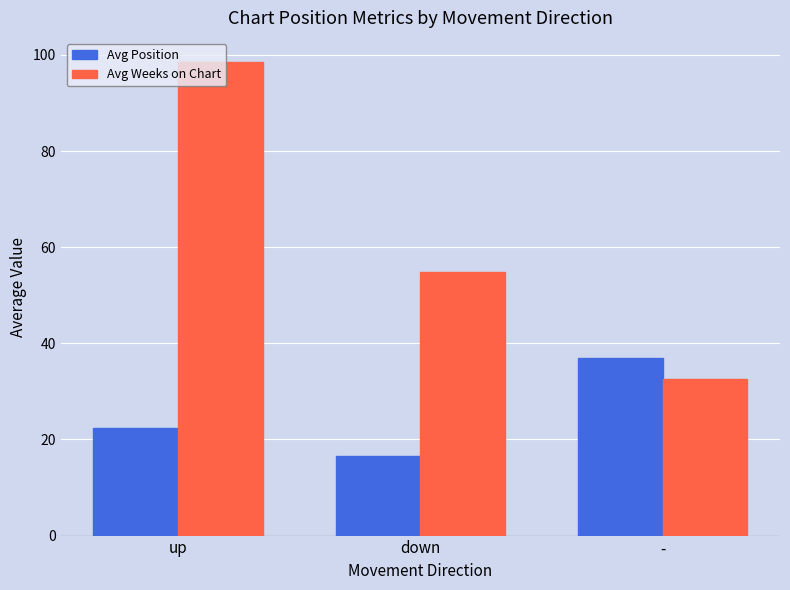

Reading right to left, extract all data points from this chart.

Avg Position: -=37.0	down=16.5	up=22.4
Avg Weeks on Chart: -=32.5	down=54.8	up=98.6